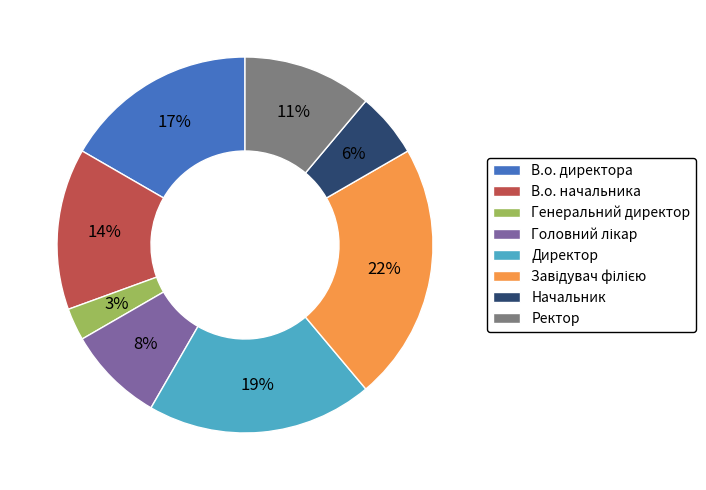

True or false: В.о. директора accounts for 26% of the total.

False